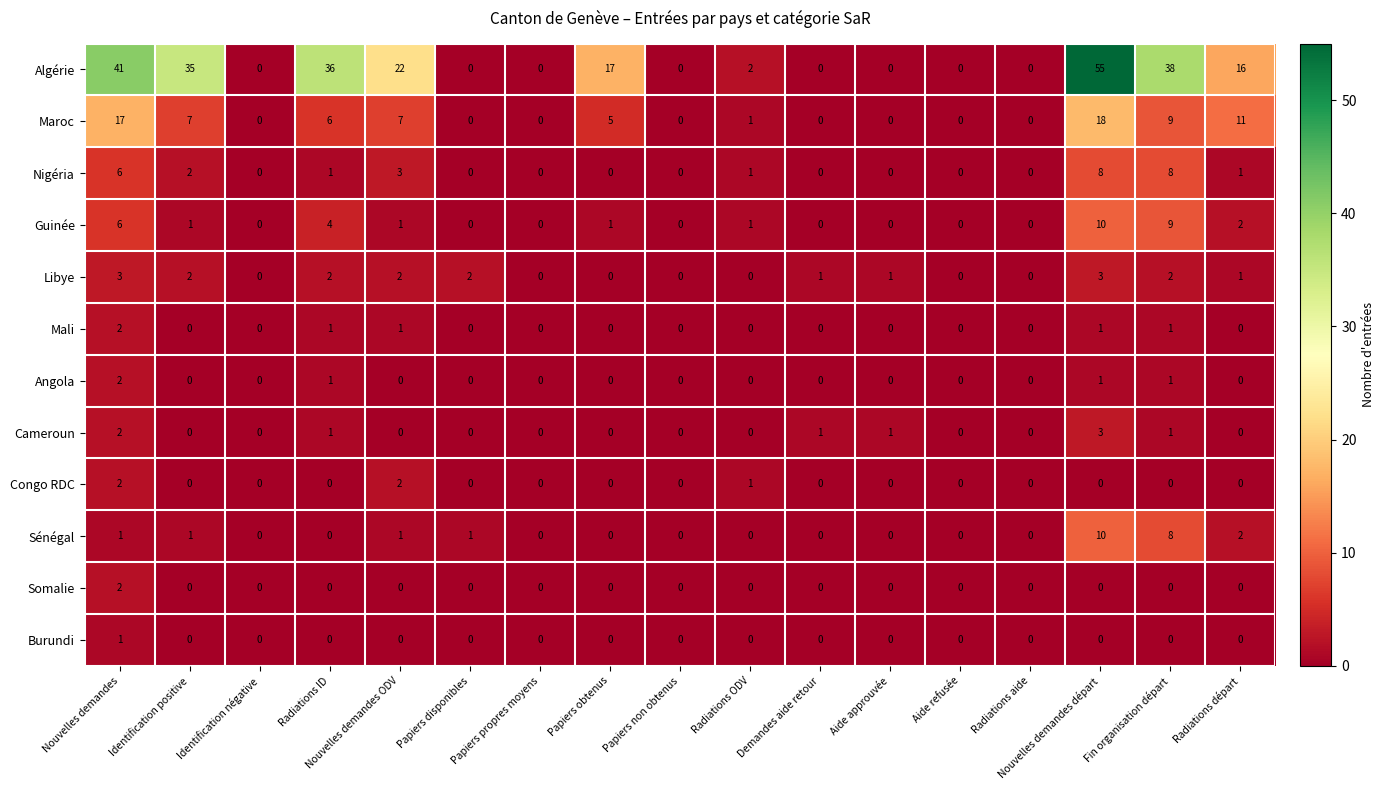

Which series has the widest spread of values?

Algérie